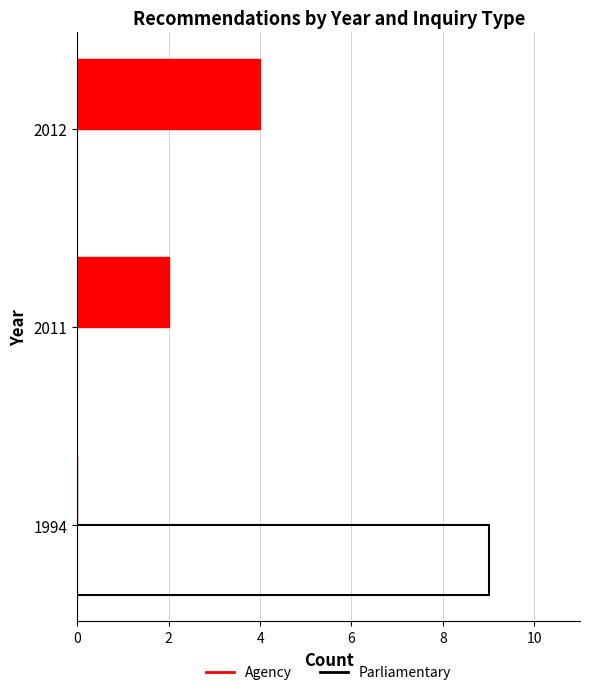

The value of Agency at 2011 is 2. True or false?

True